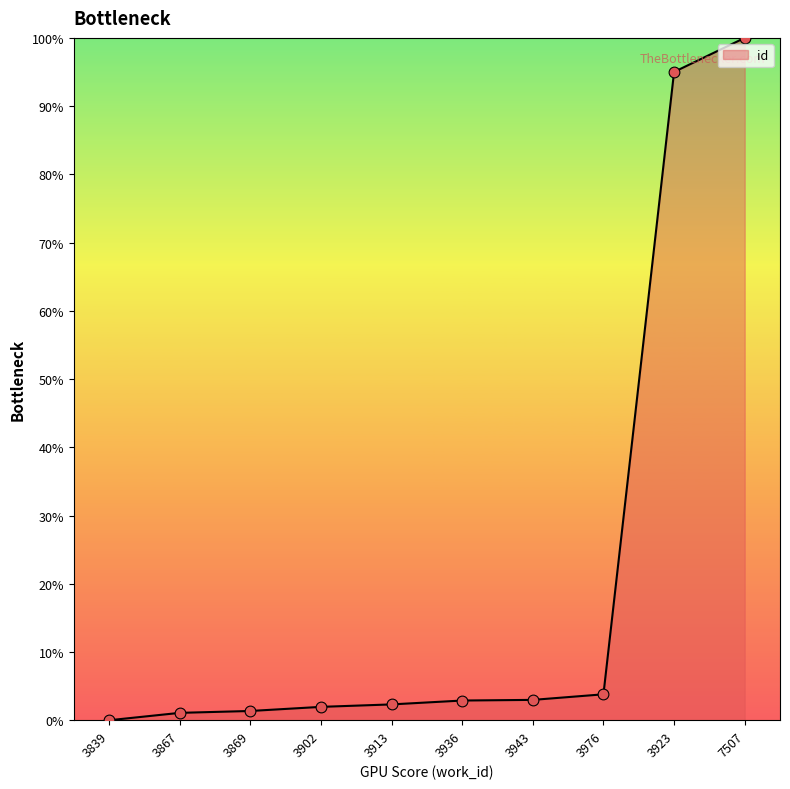

What is the ratio of the value at 3943 to the value at 3936?

1.0